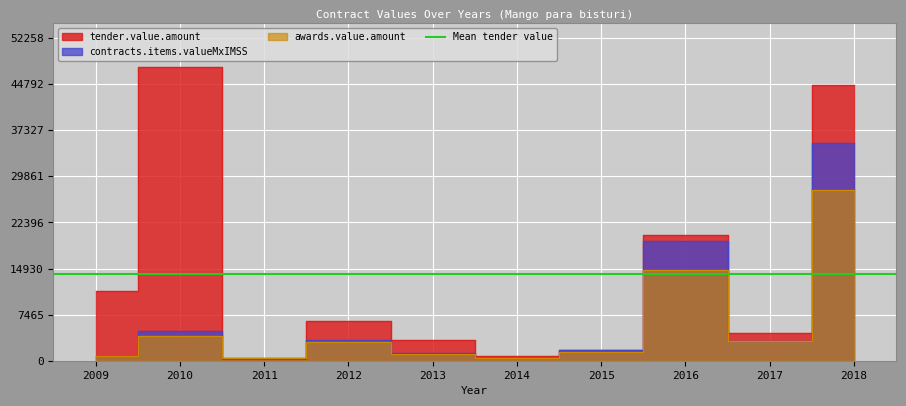

At which category does tender.value.amount reach its first local valley?

2011